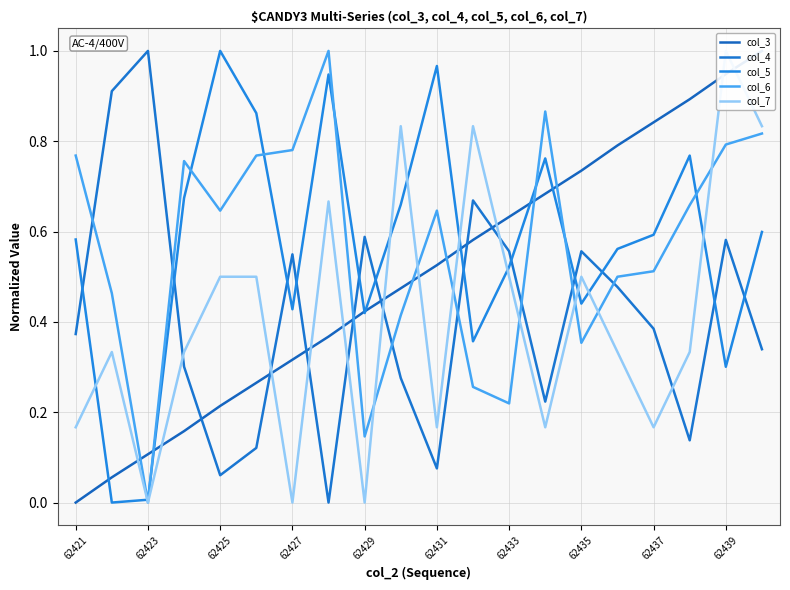

Between 62421 and 19, which series saw the biggest shift?

col_3